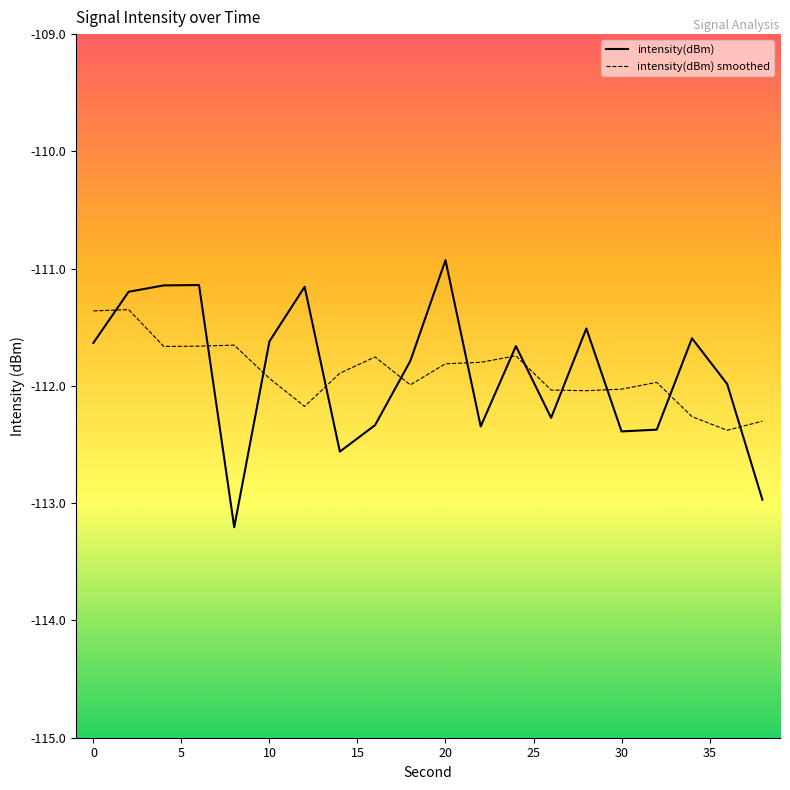

What is the lowest value of the intensity(dBm) smoothed series?

-112.4